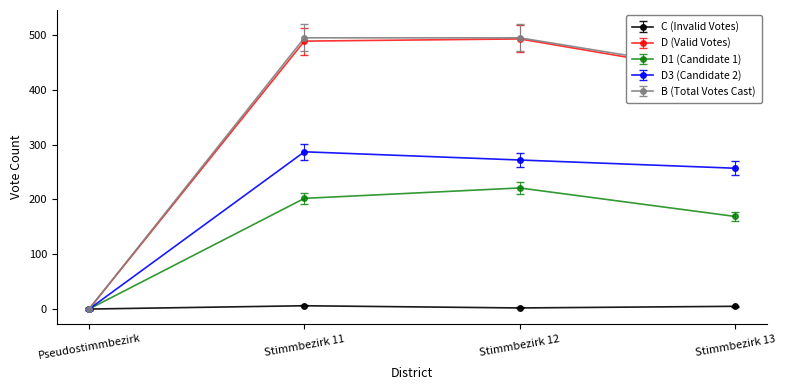

At which label does D1 (Candidate 1) reach its peak?

Stimmbezirk 12